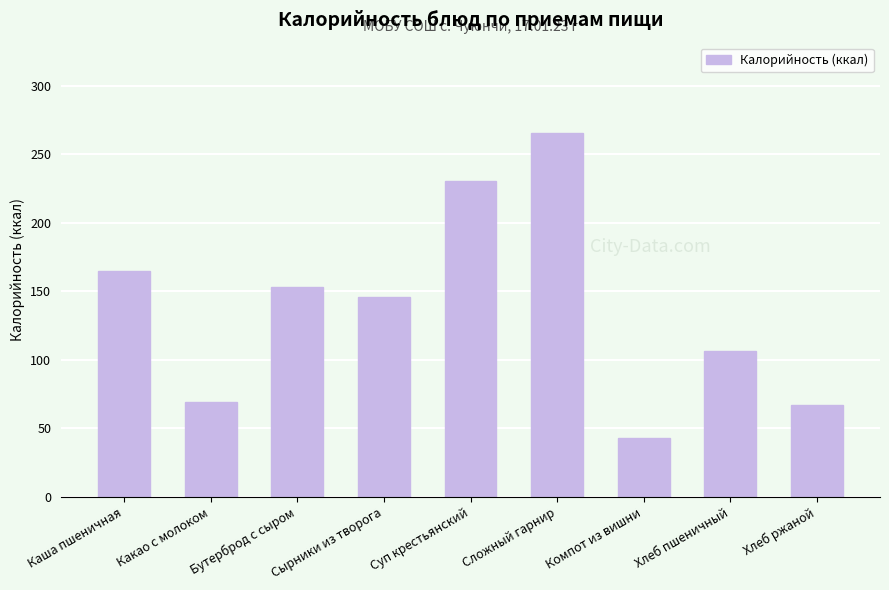

Reading left to right, transcribe all the data shown in this chart.

165	69	153	146	230	265	43	106	67